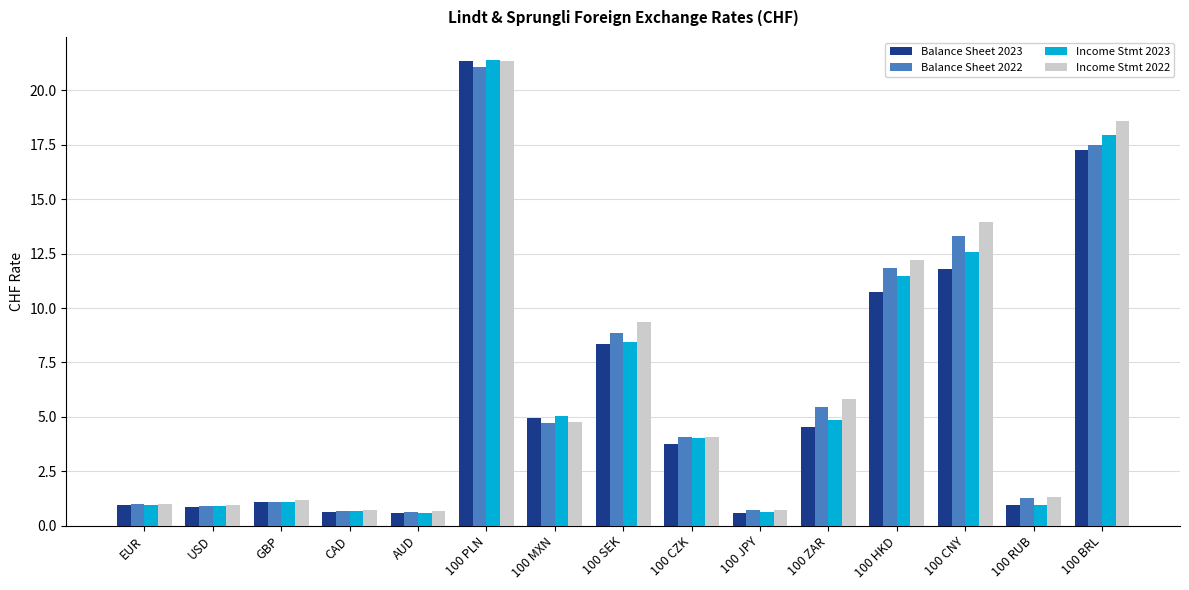

Which series changed the most between AUD and 100 BRL?

Income Stmt 2022